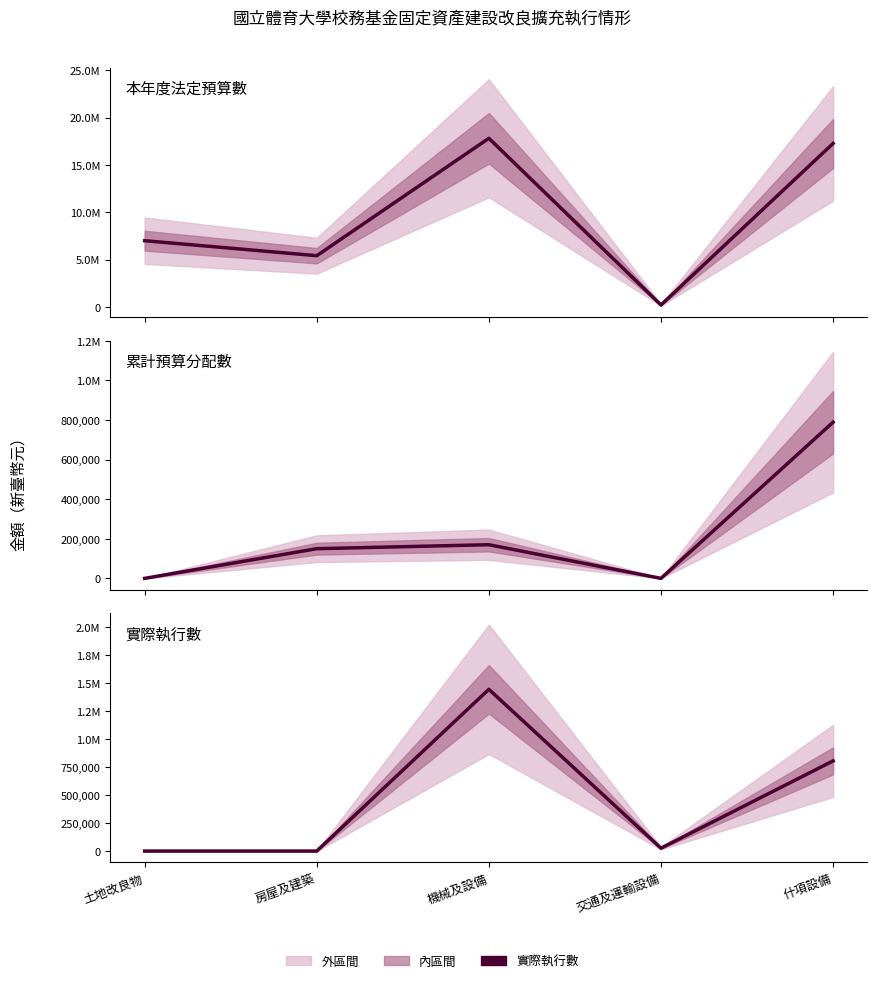

The 累計預算分配數 series shows 1124811 at 什項設備. True or false?

False